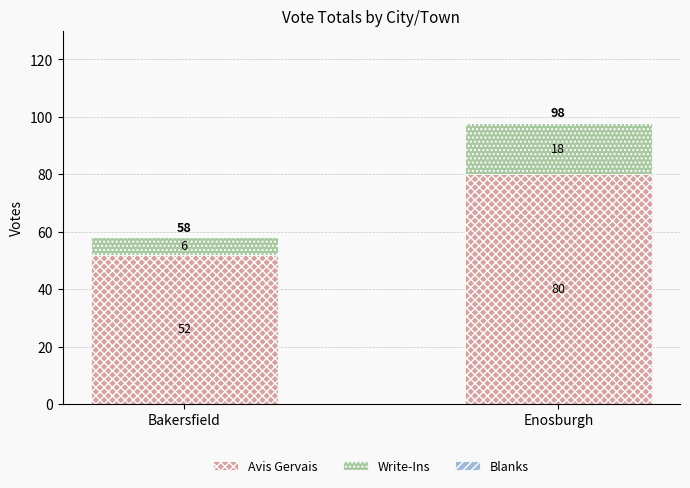

What is the difference between the maximum and minimum values in the Avis Gervais series?

28